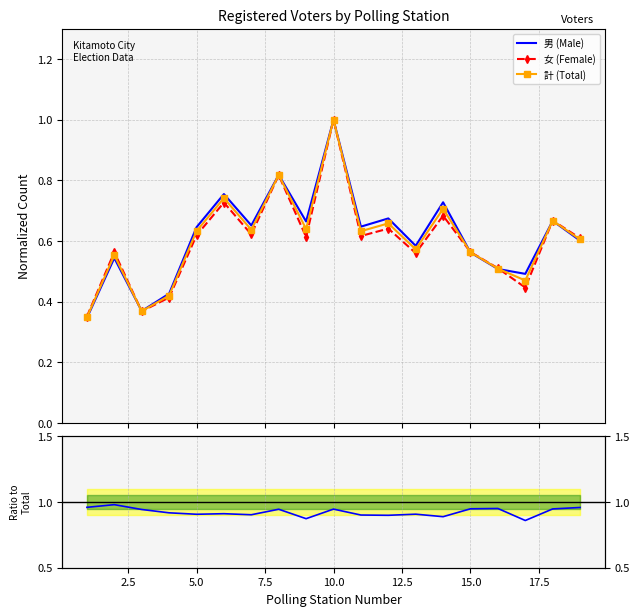

The value of 男 (Male) at 13 is 1.1. True or false?

False